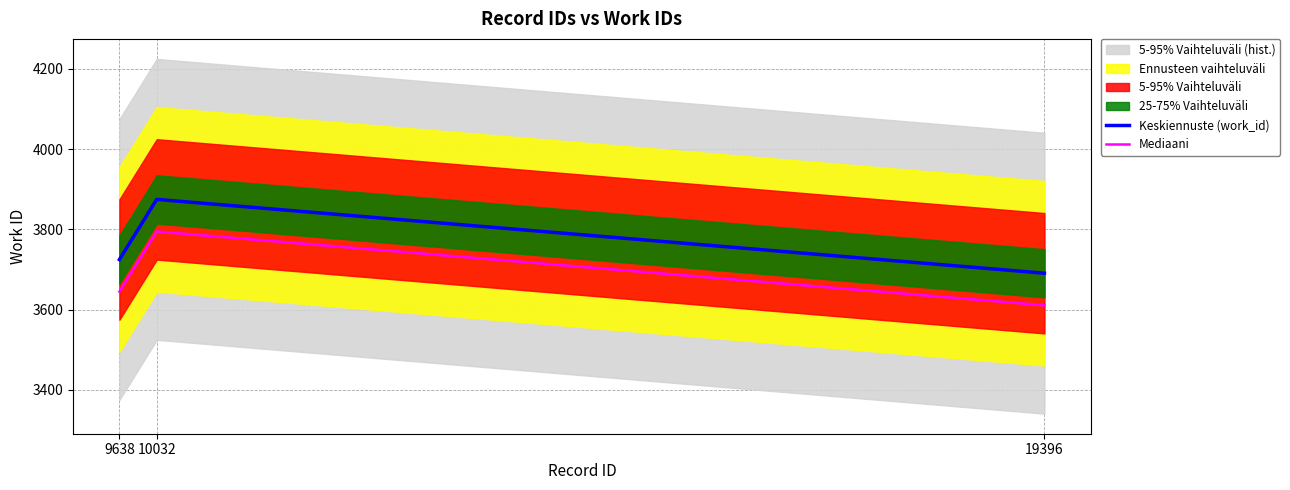

What is the difference between the Mediaani values at 10032 and 9638?

150